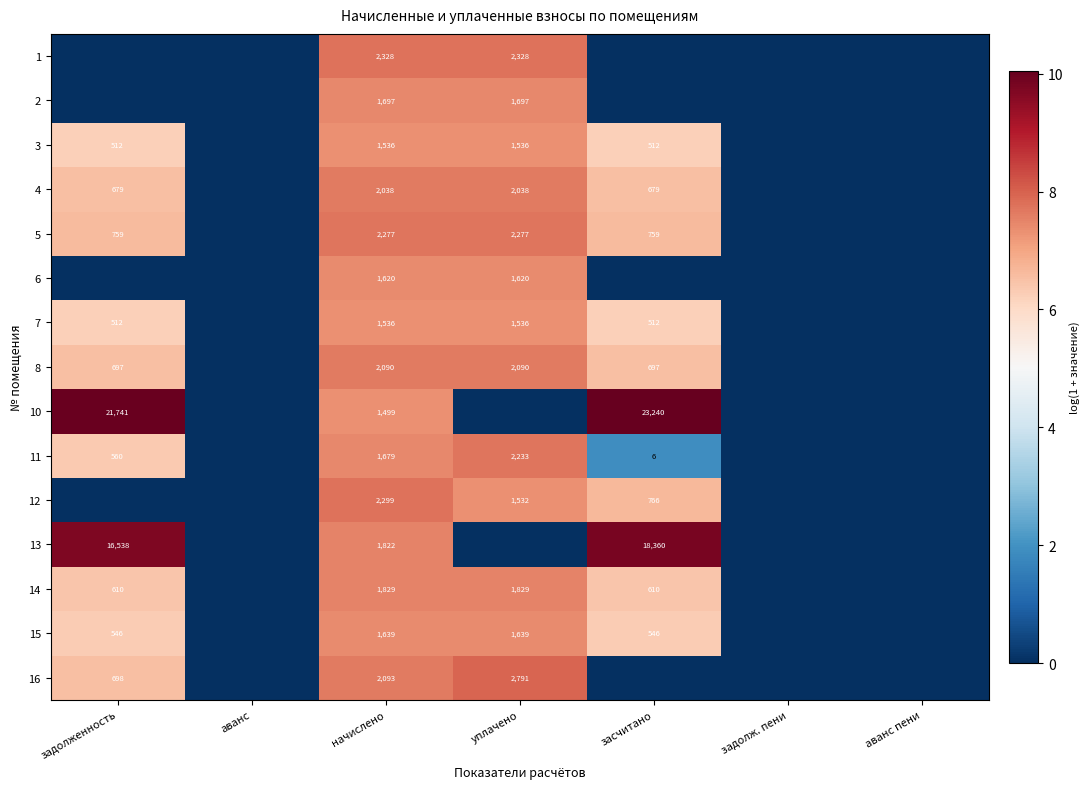

True or false: 3 has a value of 2118 at начислено.

False